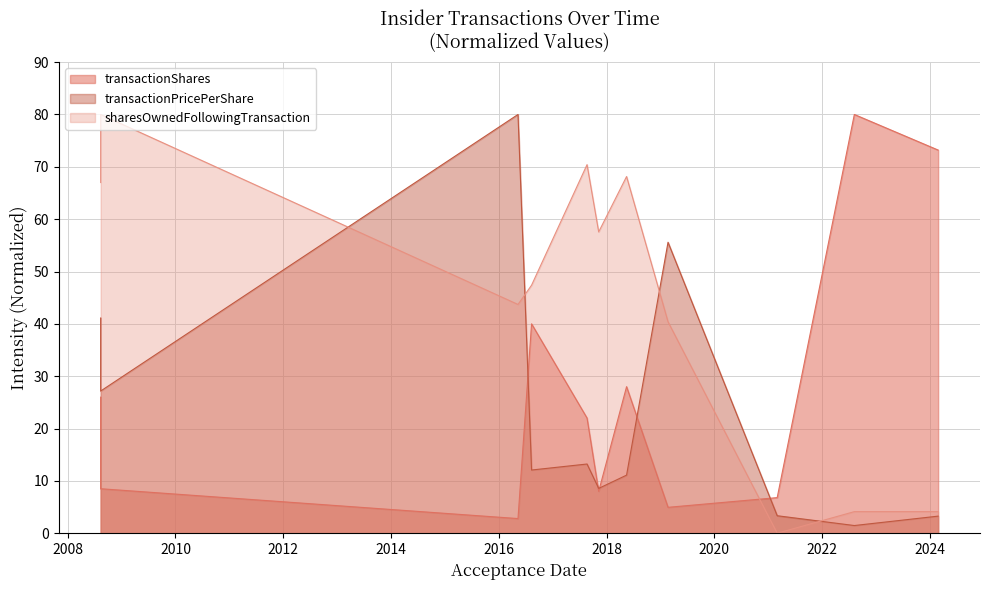

Between 2021-03-03 and 2022-08-08, which series saw the biggest shift?

transactionShares